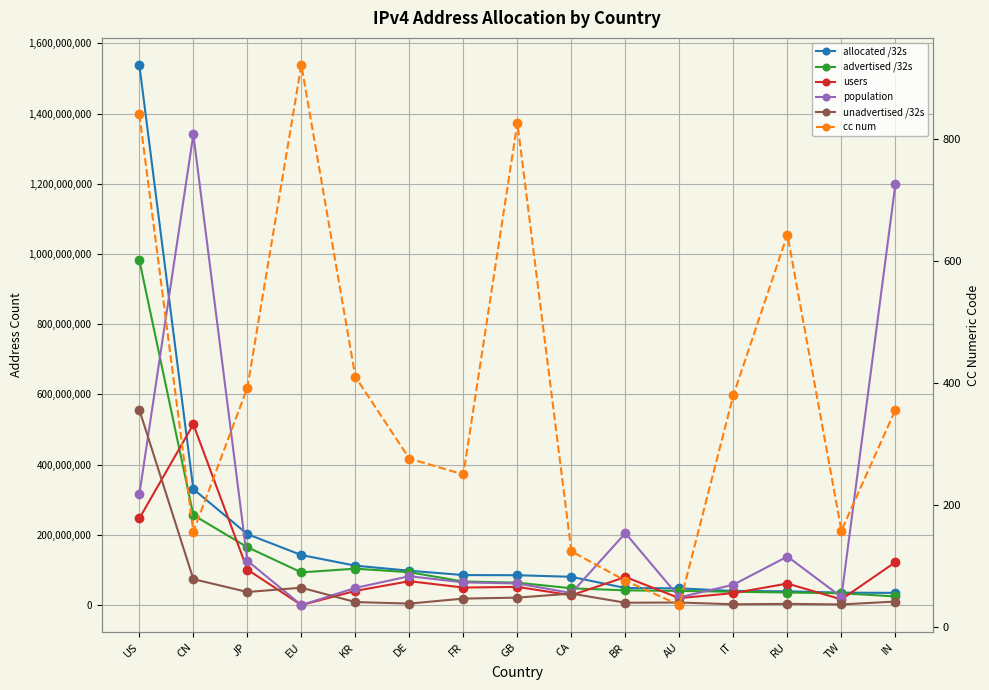

What is the label of the 10th point from the left?

BR